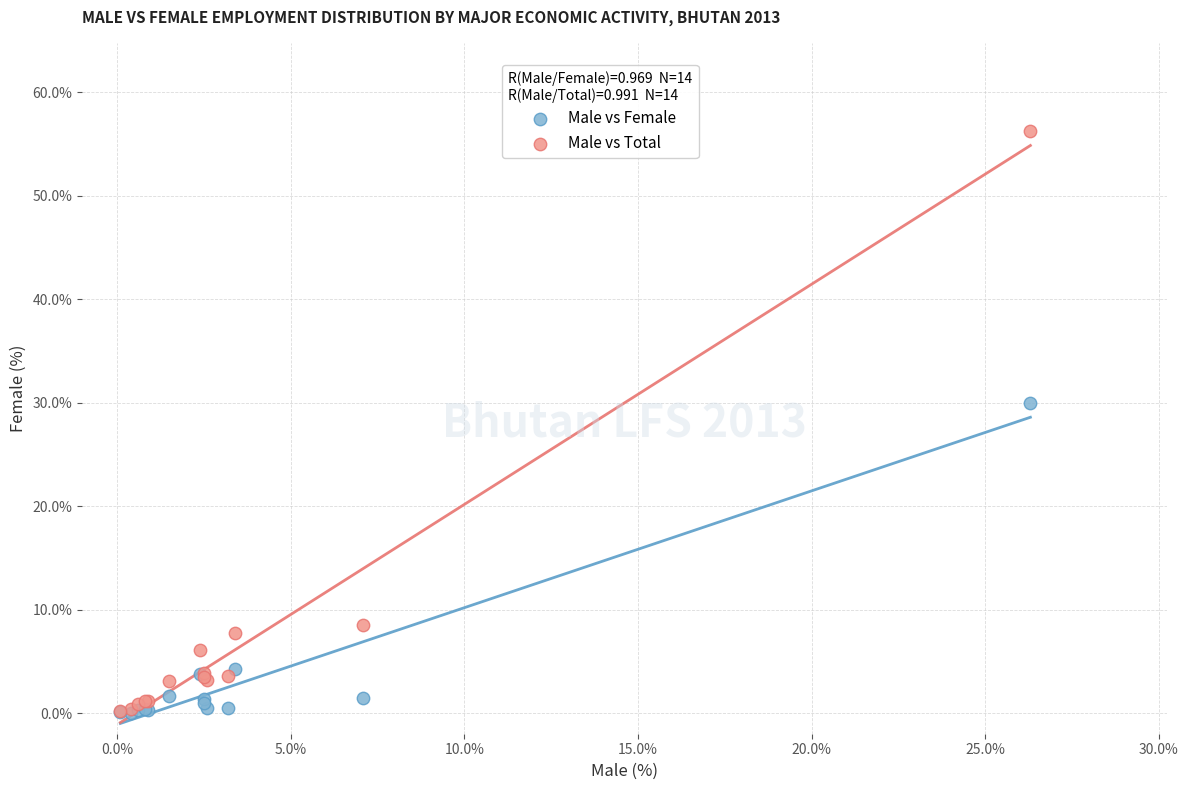

What are all the series names shown in the legend?

Male vs Female, Male vs Total